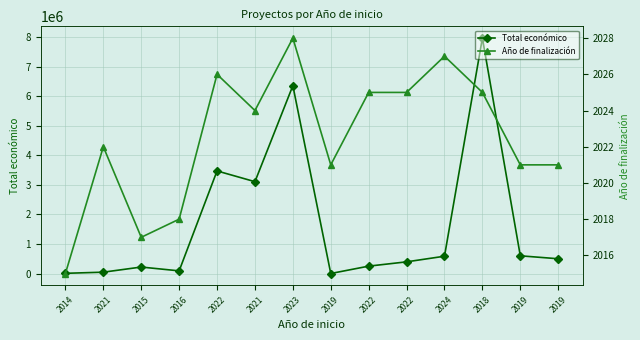

What is the sum of all Año de finalización values?

28315